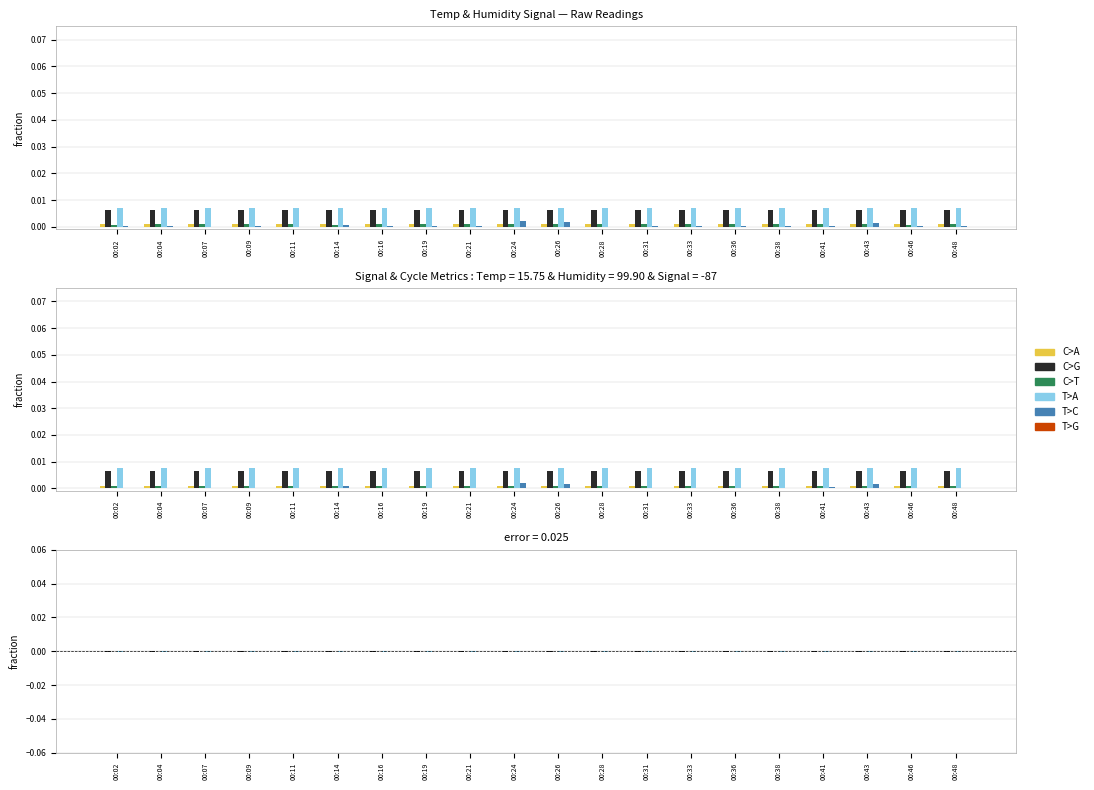

Is the value of C>A at 00:24 greater than the value of C>T at 00:33?

Yes